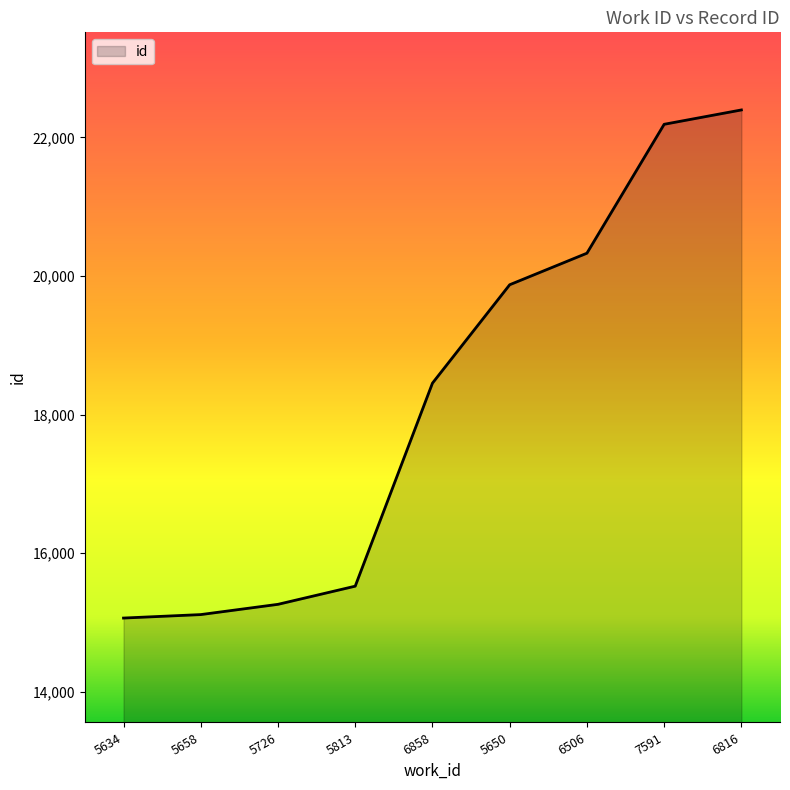

What is the difference between the values at 5726 and 6816?

7133